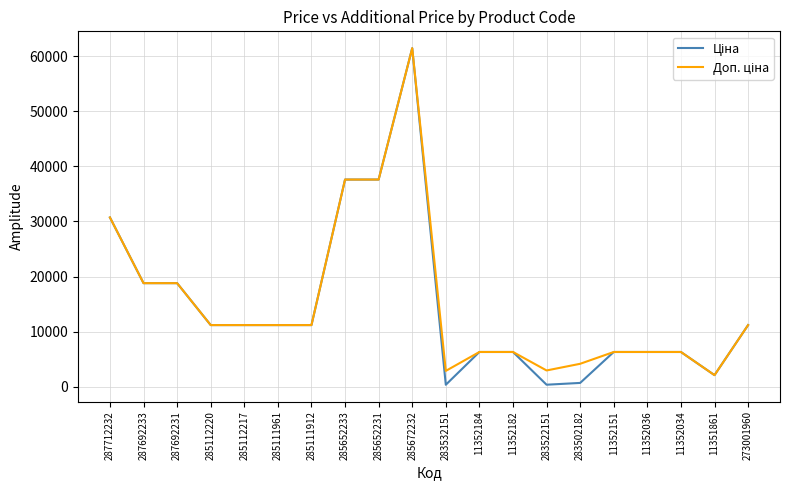

At which category does the chart reach its peak across all series?

285672232